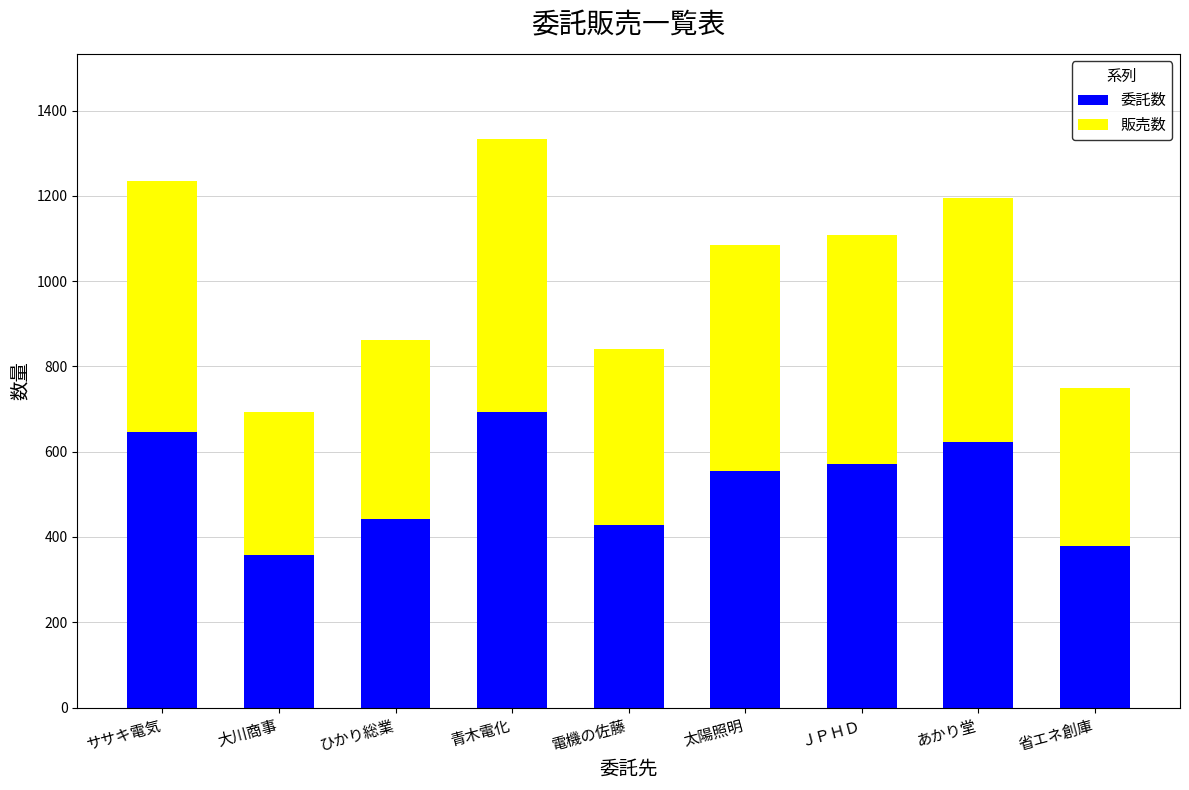

What is the minimum value for 委託数?

358